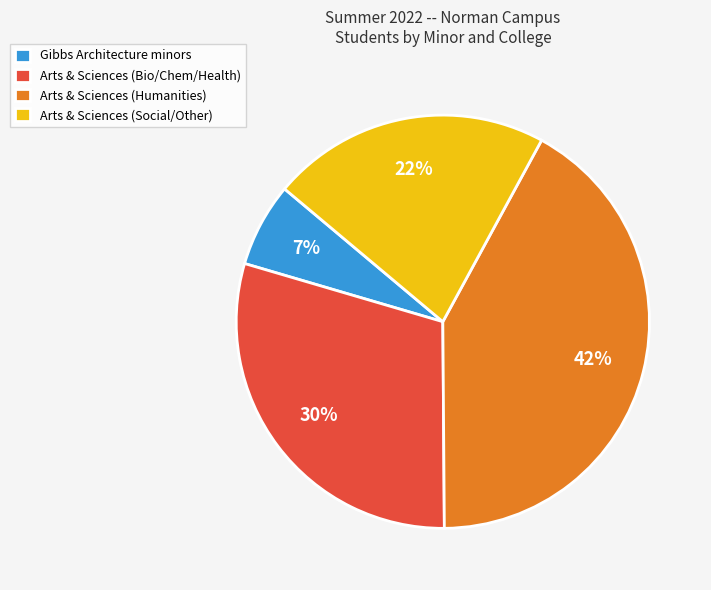

Which has a higher value, Gibbs Architecture minors or Arts & Sciences (Bio/Chem/Health)?

Arts & Sciences (Bio/Chem/Health)